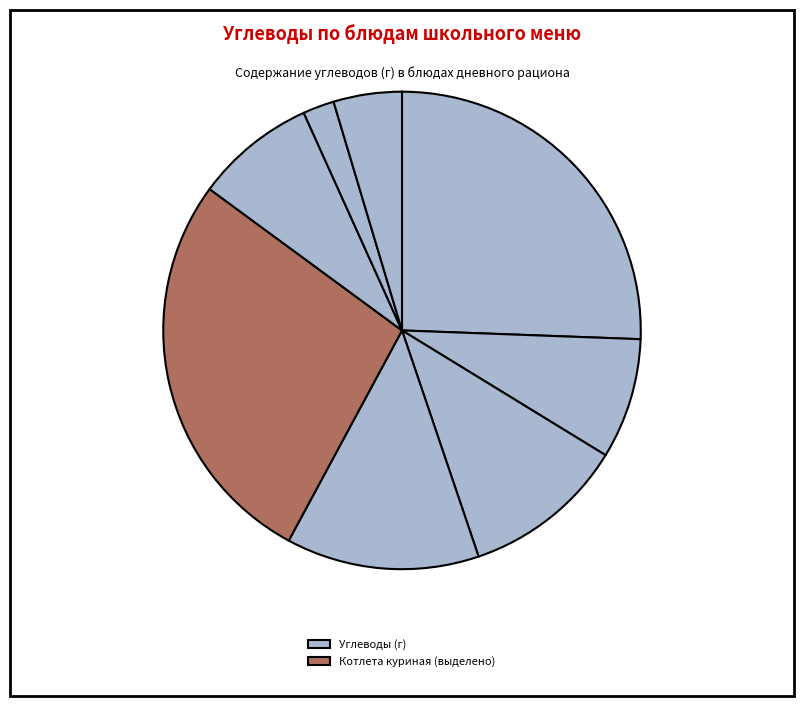

How many slices are in this pie chart?

8